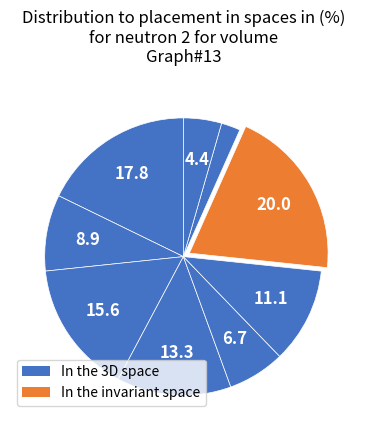

How many segments does this pie chart have?

9